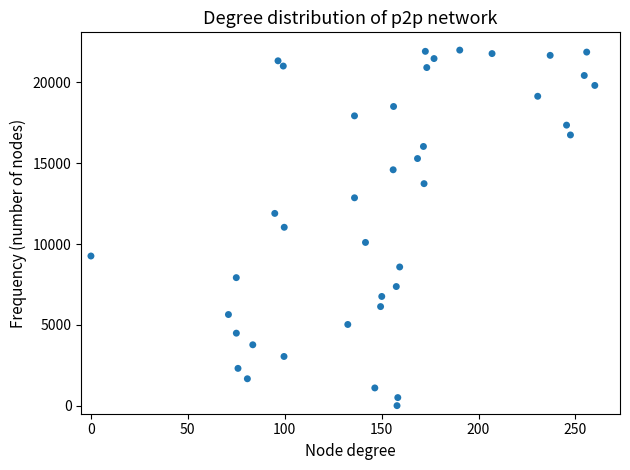

What is the range of Y values (max minus min)?

22000.0